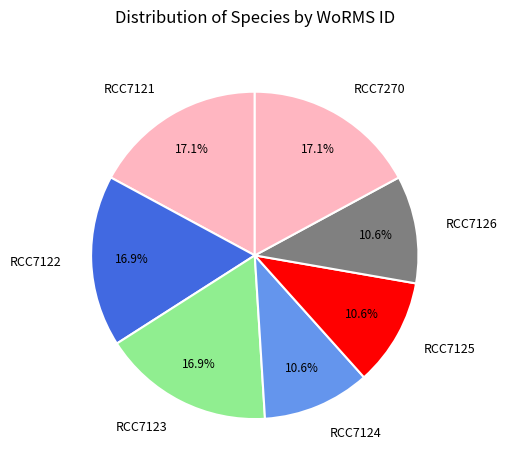

How much of the chart is everything except RCC7126?

89.4%